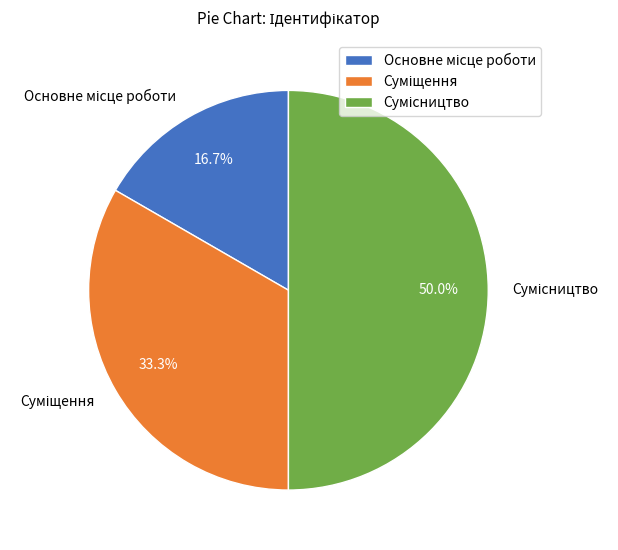

To the nearest percent, what portion does Основне місце роботи represent?

17%